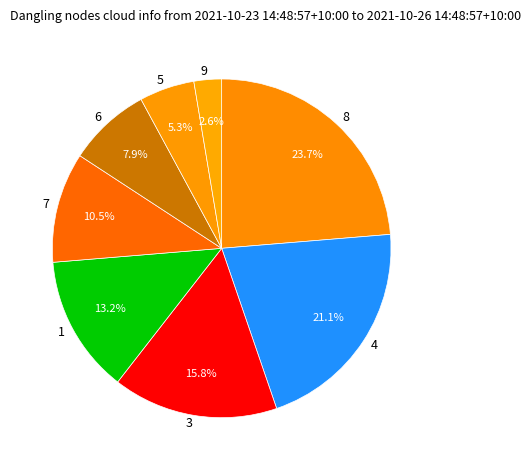

To the nearest percent, what is the difference between the largest and smallest slice percentages?

21%